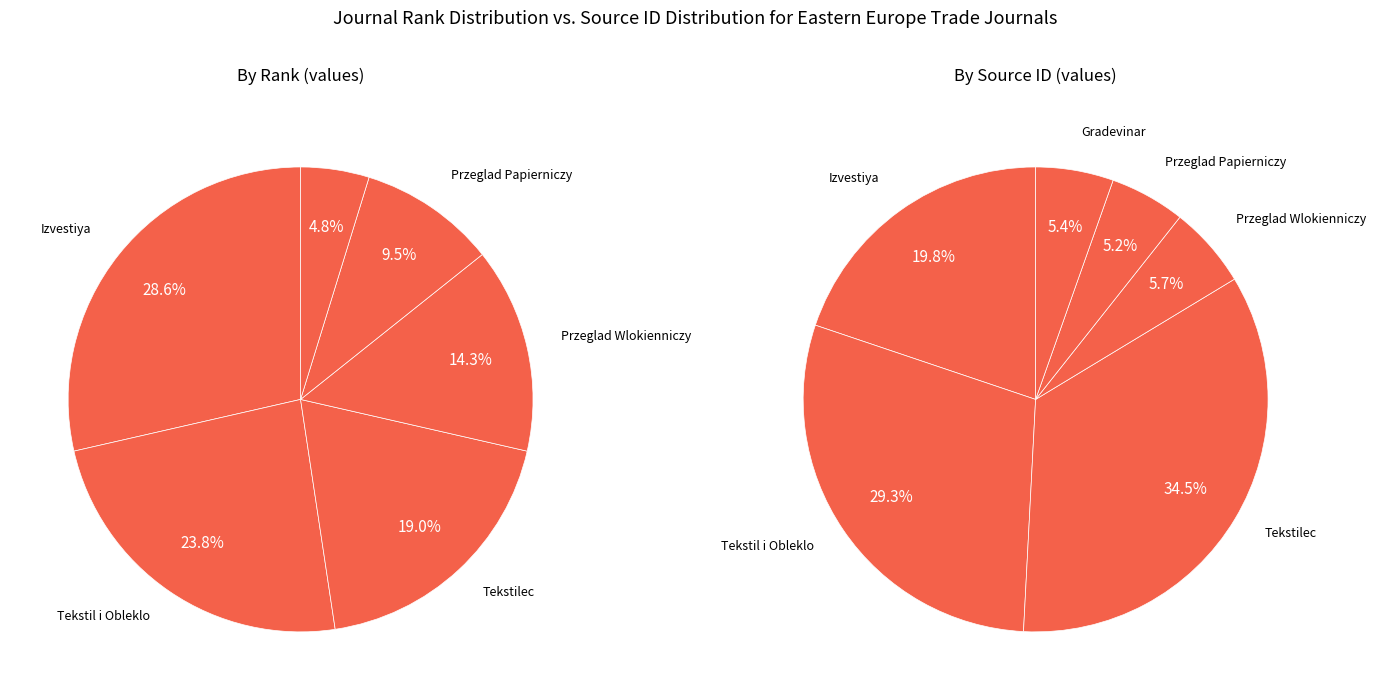

To the nearest percent, what is the combined percentage of Rank 3 and Rank 2?

24%